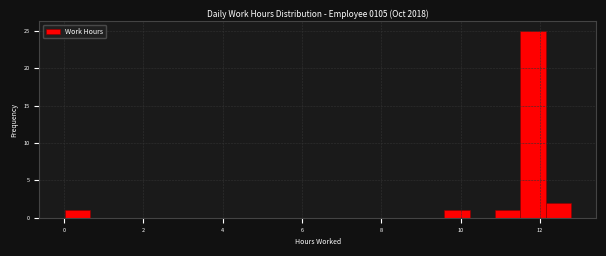

Read against the x-axis, roughly where is the centre of the tallest bar?

11.8